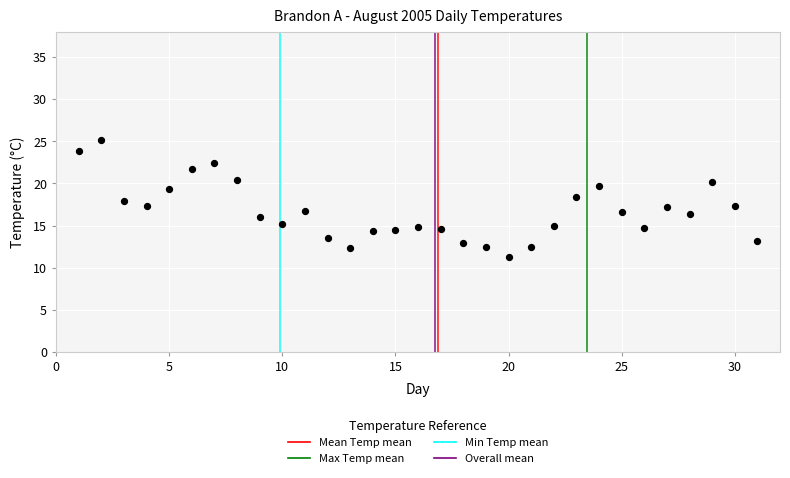

What is the range of X values (max minus min)?

30.0